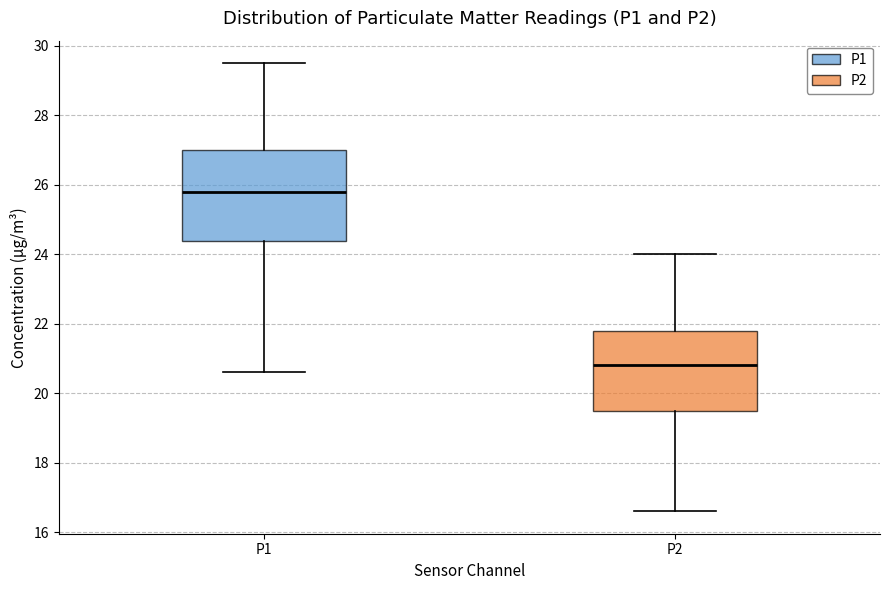

Reading left to right, transcribe this box plot: for each box, give where its median line is, the range the box spans, and where its two whiskers end, as read against the y-axis. The values are not printed on the chart, so give them approximately, as read against the axis.

P1: median 25.8, box 24.4 to 27.0, whiskers 20.6 to 29.6
P2: median 20.8, box 19.6 to 21.8, whiskers 16.6 to 24.0